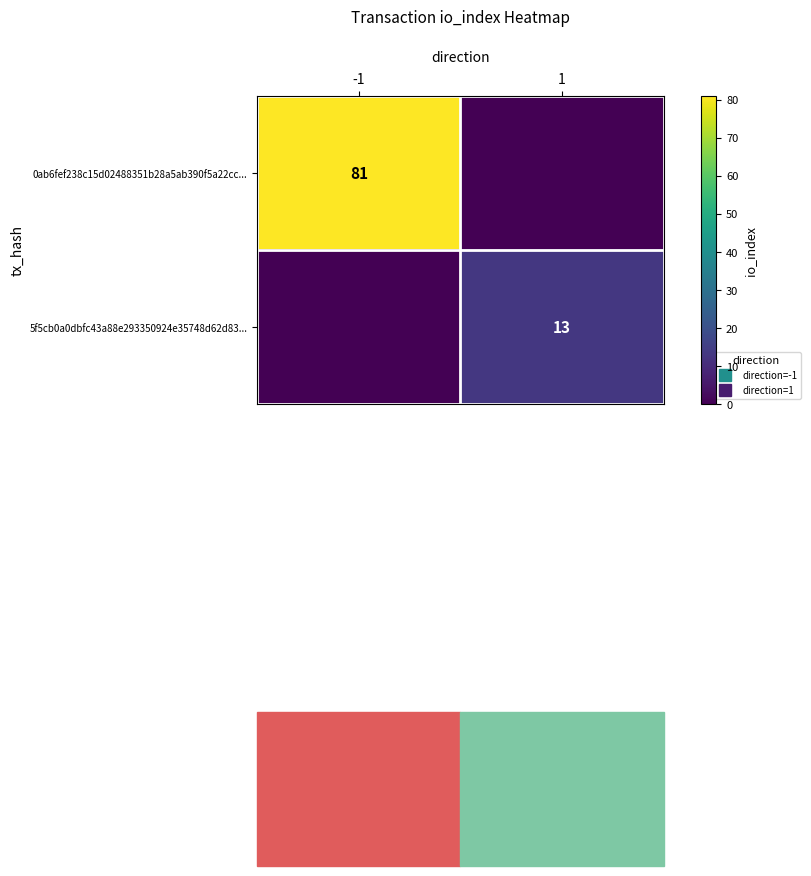

Which category has the lowest value in the 5f5cb0a0dbfc43a88e293350924e35748d62d83... series?

-1